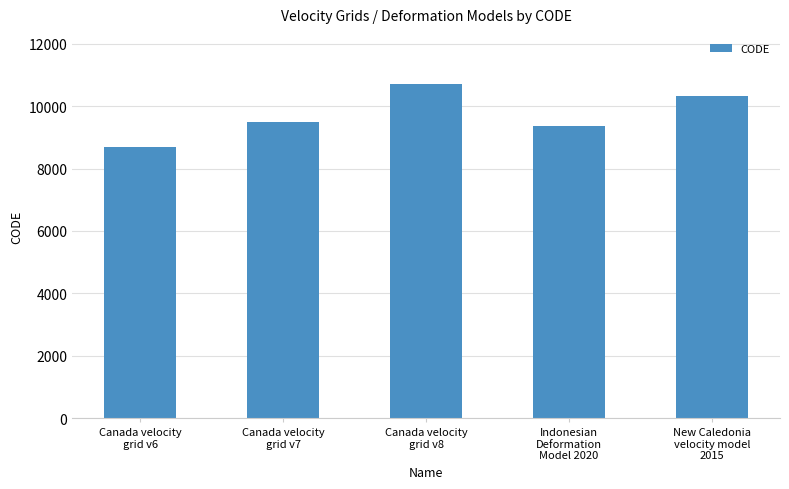

At which label is the value closest to 9691?

Canada velocity
grid v7